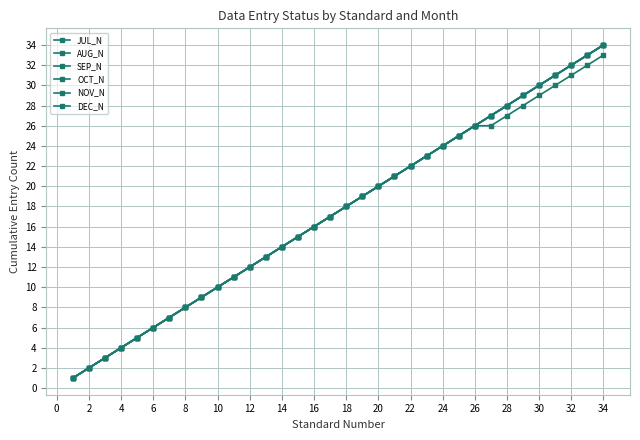

True or false: OCT_N and NOV_N cross at least once.

False